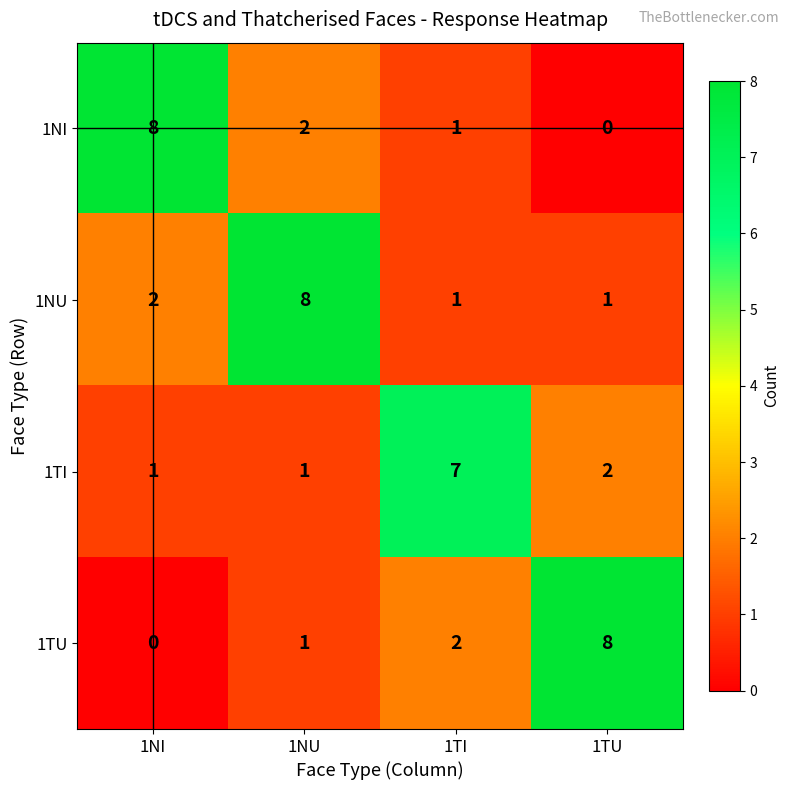

Where does the 1TI series first go above 2?

1TI